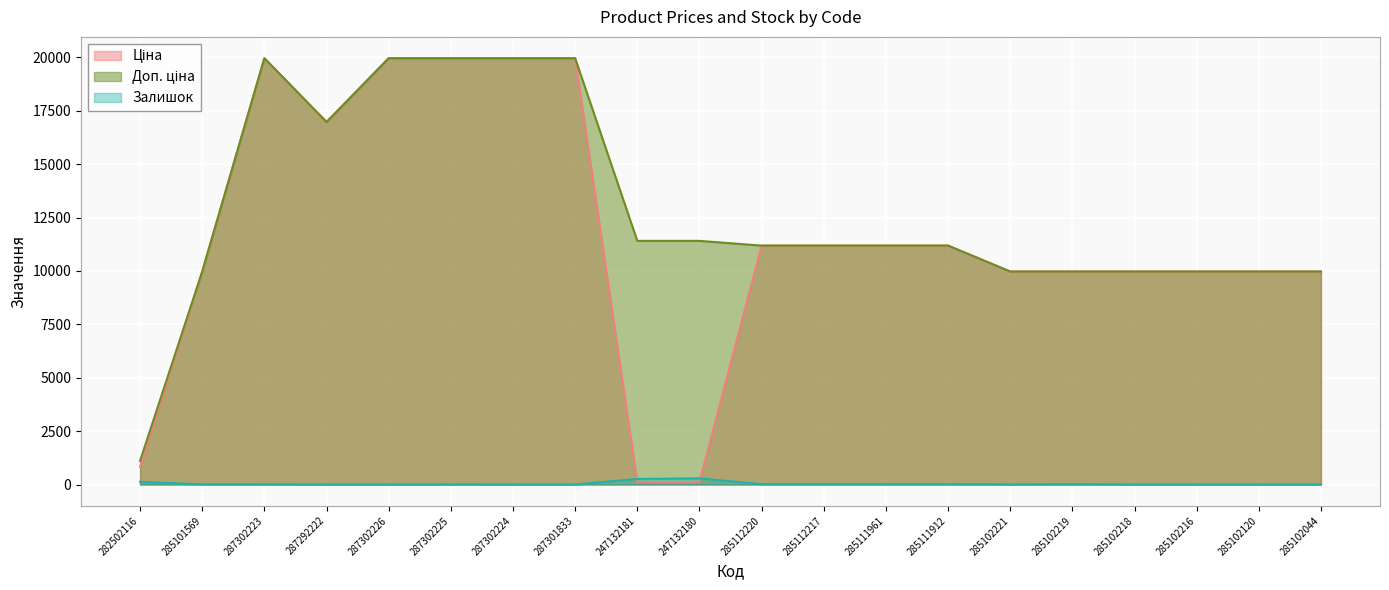

Reading left to right, transcribe all the data shown in this chart.

Ціна: 282502116=818.5	285101569=9975.0	287302223=19964.2	287292222=16976.3	287302226=19964.2	287302225=19964.2	287302224=19964.2	287301833=19964.2	247132181=114.1	247132180=114.1	285112220=11188.2	285112217=11188.2	285111961=11188.2	285111912=11188.2	285102221=9975.0	285102219=9975.0	285102218=9975.0	285102216=9975.0	285102120=9975.0	285102044=9975.0
Доп. ціна: 282502116=1109.2	285101569=9975.0	287302223=19964.2	287292222=16976.3	287302226=19964.2	287302225=19964.2	287302224=19964.2	287301833=19964.2	247132181=11410.0	247132180=11410.0	285112220=11188.2	285112217=11188.2	285111961=11188.2	285111912=11188.2	285102221=9975.0	285102219=9975.0	285102218=9975.0	285102216=9975.0	285102120=9975.0	285102044=9975.0
Залишок: 282502116=125.0	285101569=7.0	287302223=7.0	287292222=2.0	287302226=0.0	287302225=5.0	287302224=3.0	287301833=0.0	247132181=260.0	247132180=288.0	285112220=17.0	285112217=17.0	285111961=17.0	285111912=15.0	285102221=4.0	285102219=9.0	285102218=3.0	285102216=0.0	285102120=0.0	285102044=1.0